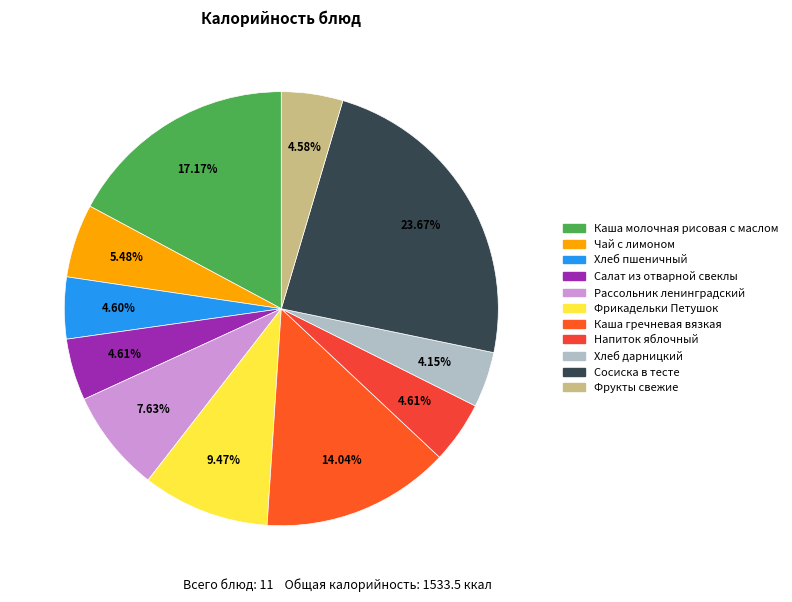

To the nearest percent, what is the combined percentage of Хлеб пшеничный and Чай с лимоном?

10%